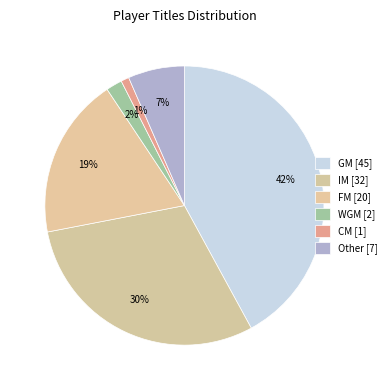

To the nearest percent, what percentage of the pie is FM?

19%